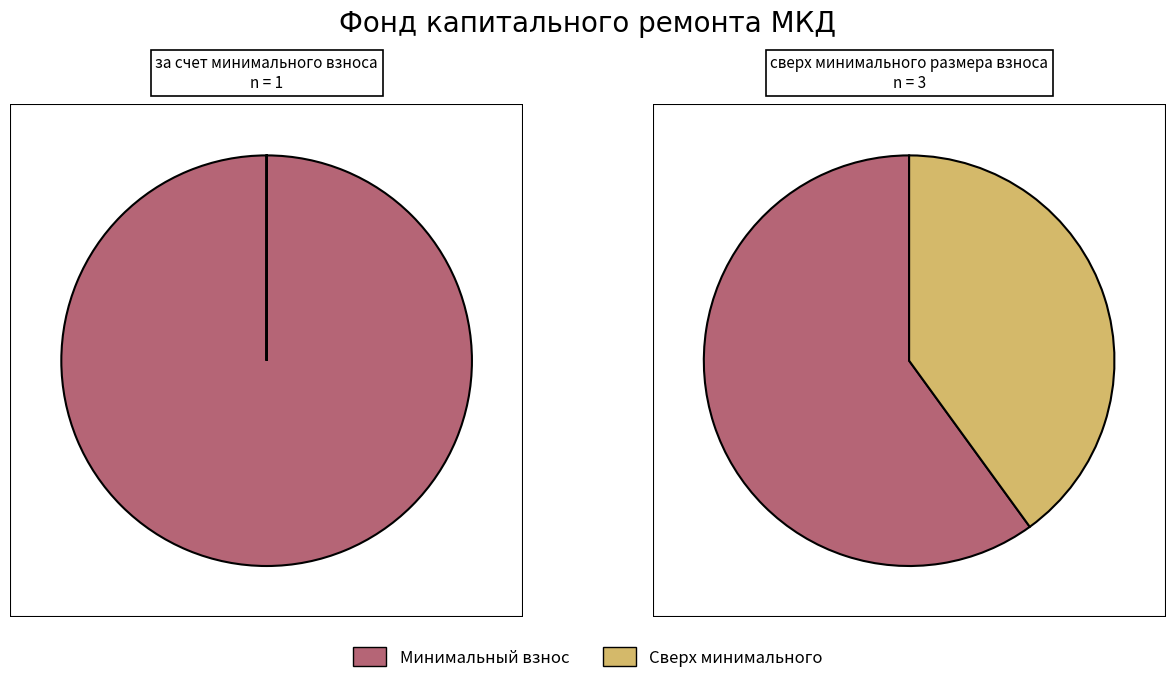

How many segments does this pie chart have?

2